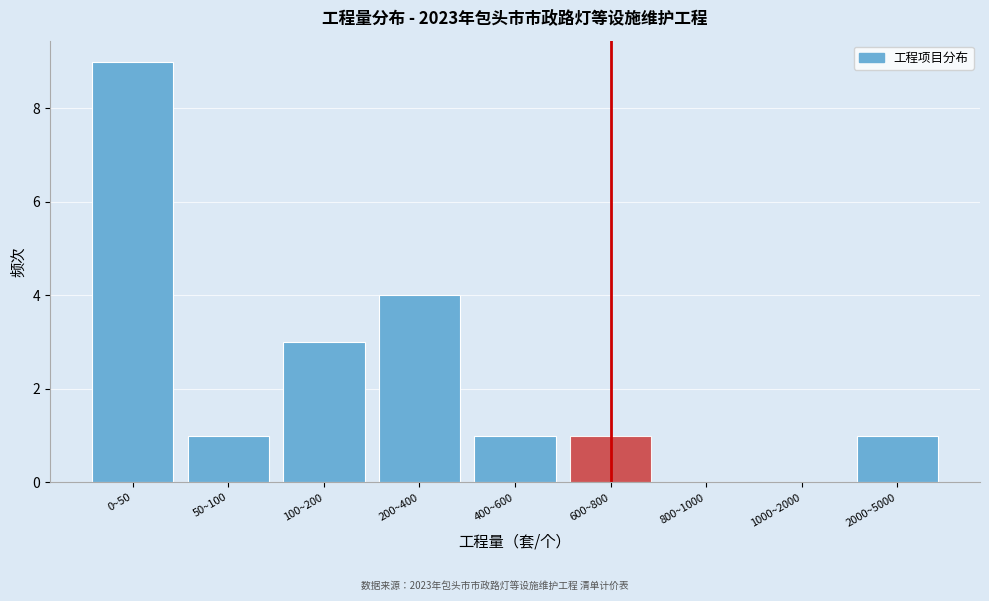

Reading left to right, what are all the values shown in this chart?

0~50=9	50~100=1	100~200=3	200~400=4	400~600=1	600~800=1	800~1000=0	1000~2000=0	2000~5000=1